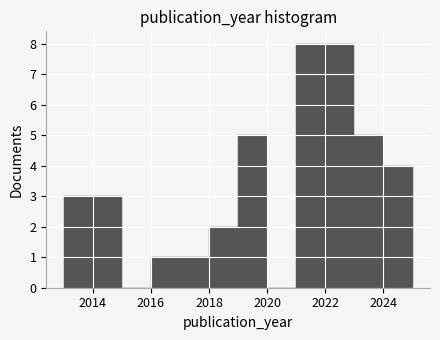

How tall is the bar that spans 2024 to 2025 on the x-axis? The values are not printed on the chart, so give them approximately, as read against the axis.

4